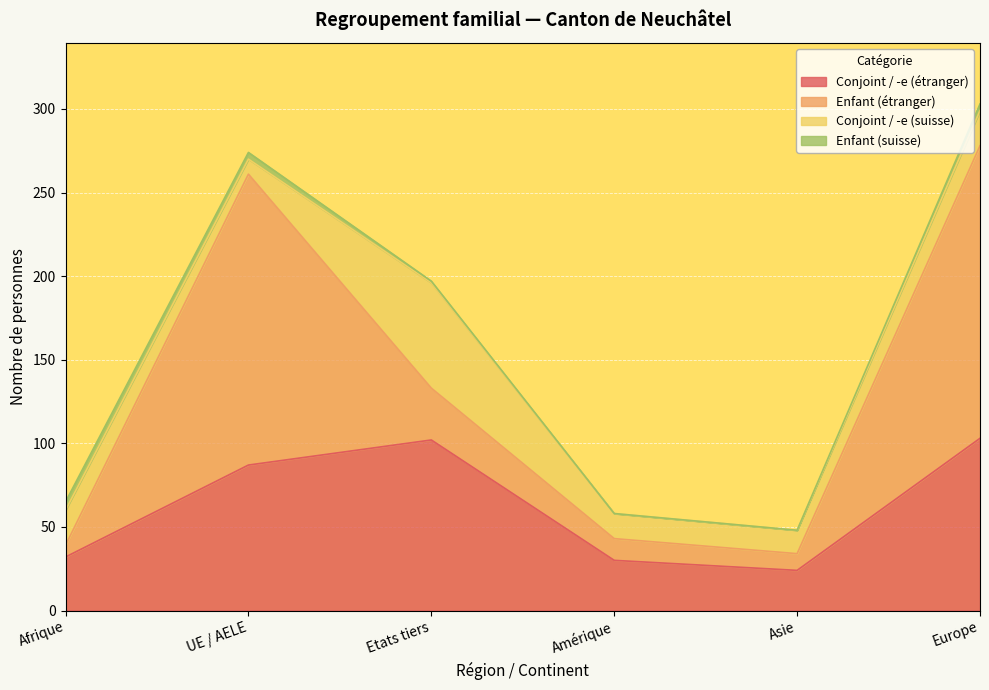

What is the label of the 2nd point from the right?

Asie